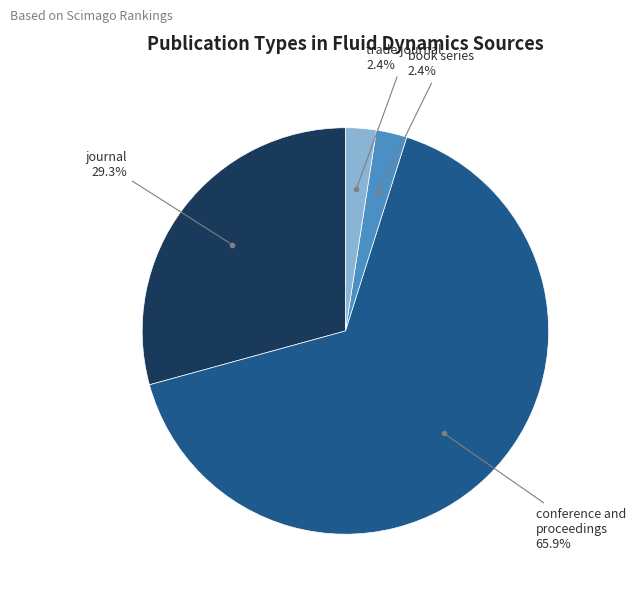

Is there any slice that represents more than half of the pie?

Yes